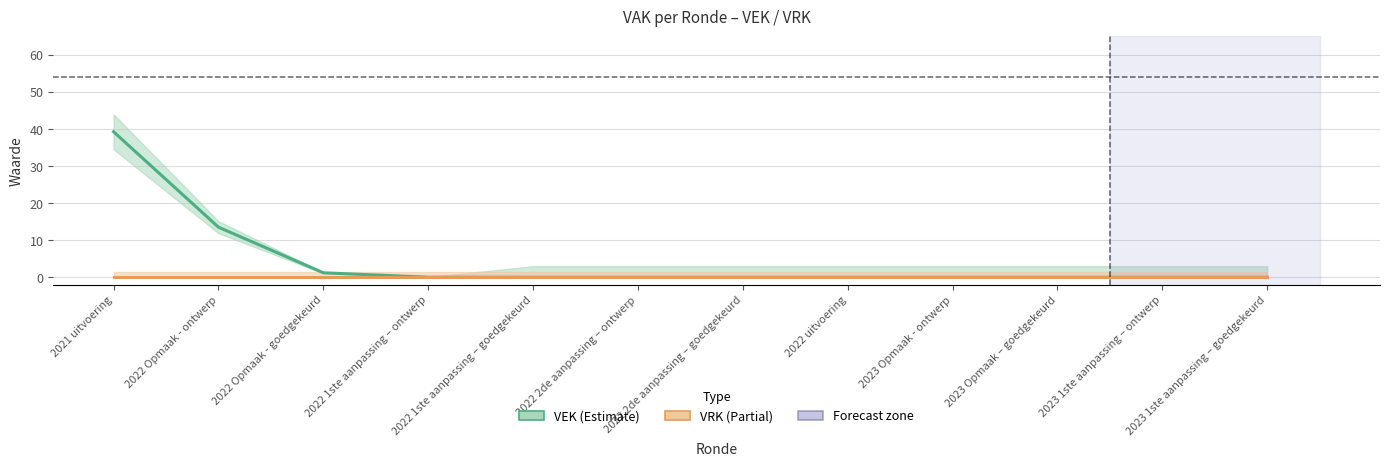

True or false: VEK and VRK cross at least once.

False